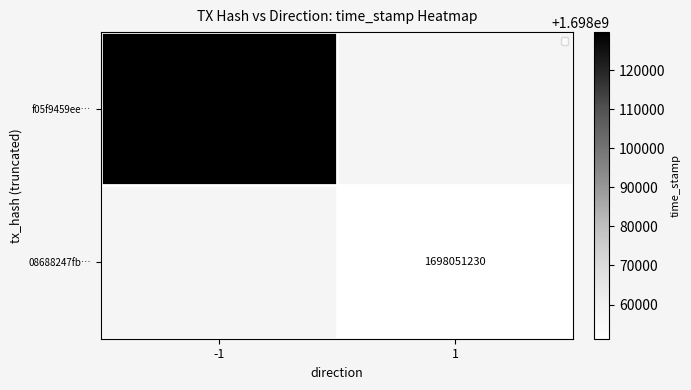

True or false: f05f9459ee… has a value of 1698129815 at -1.

True